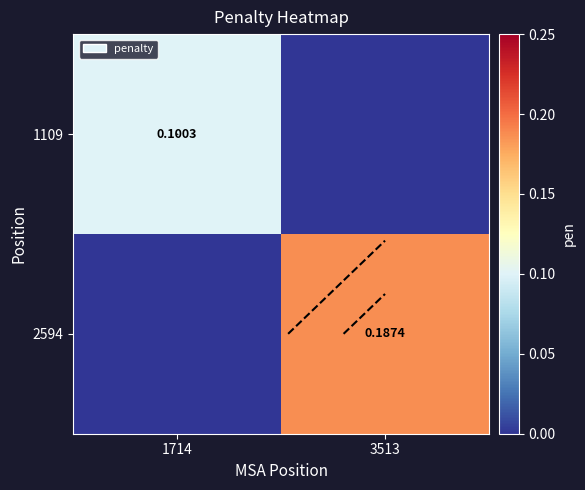

At 1714, list the series in order from largest to smallest.

1109, 2594